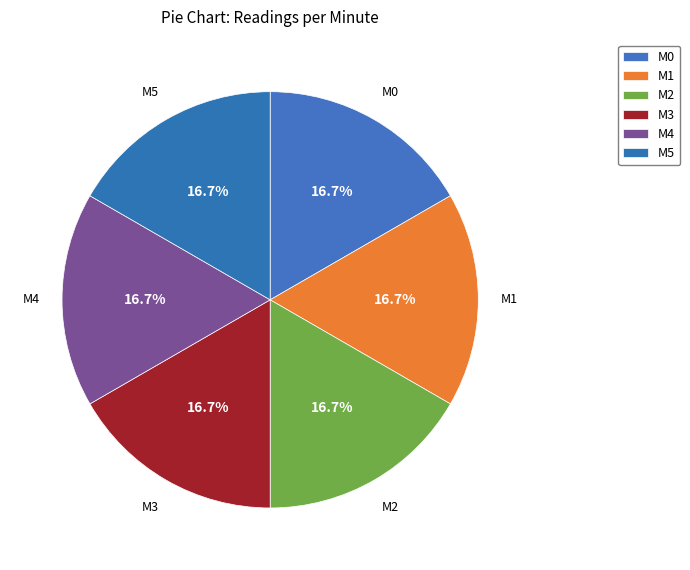

How many slices are in this pie chart?

6